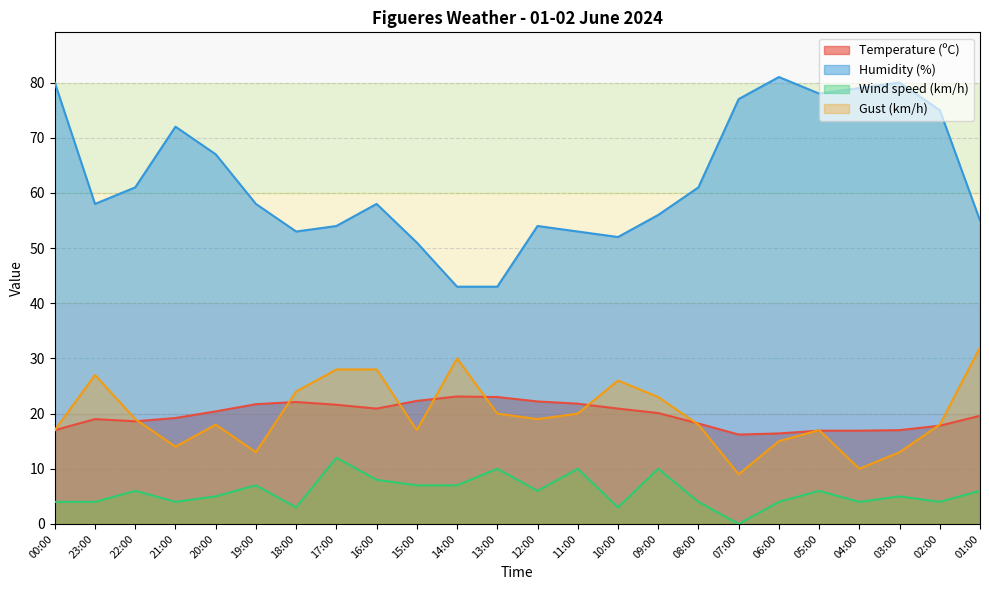

What is the label of the 13th point from the left?

12:00